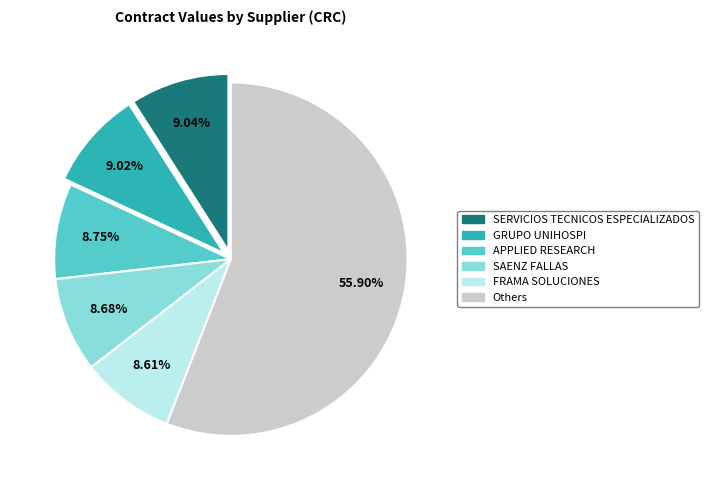

Is there any slice that represents more than half of the pie?

Yes